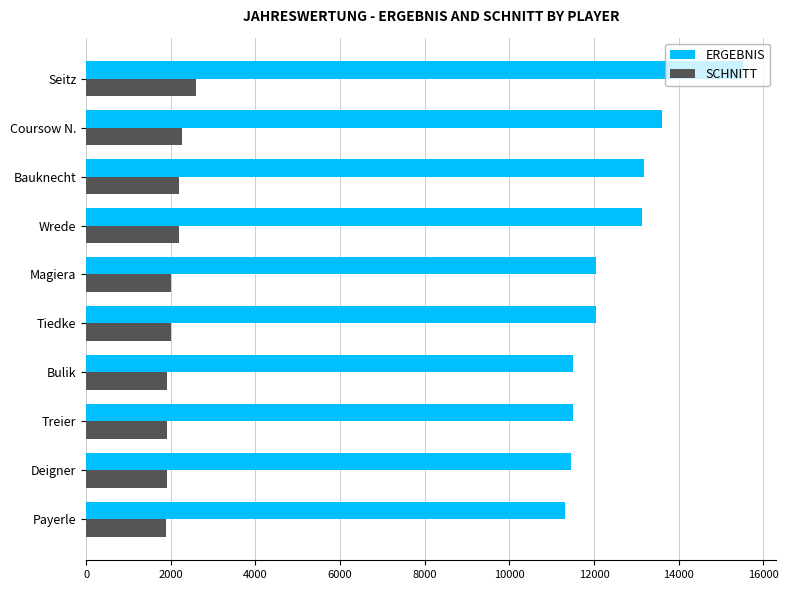

What is the sum of all SCHNITT values?

20889